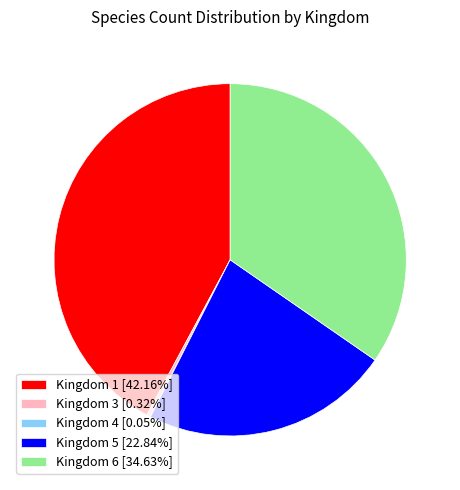

Is there any slice that represents more than half of the pie?

No